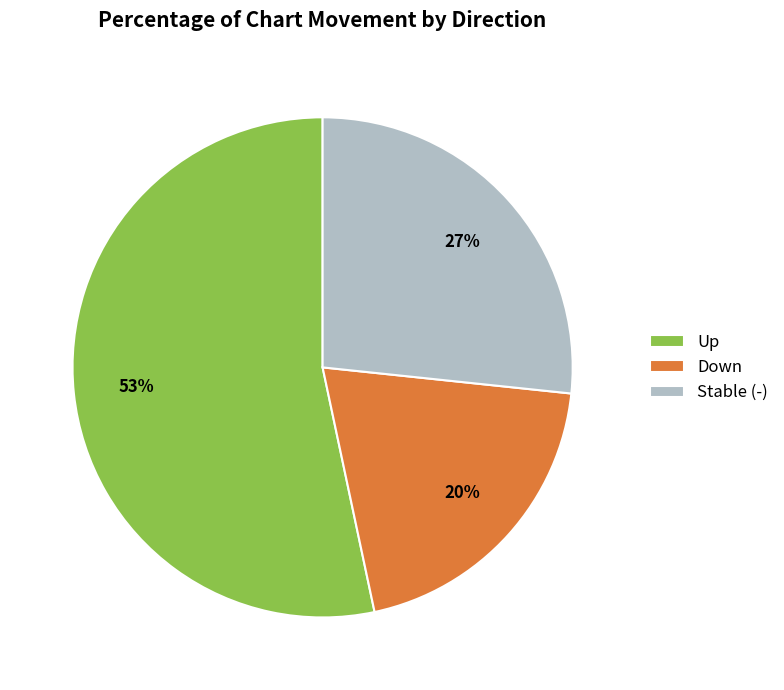

How many segments does this pie chart have?

3